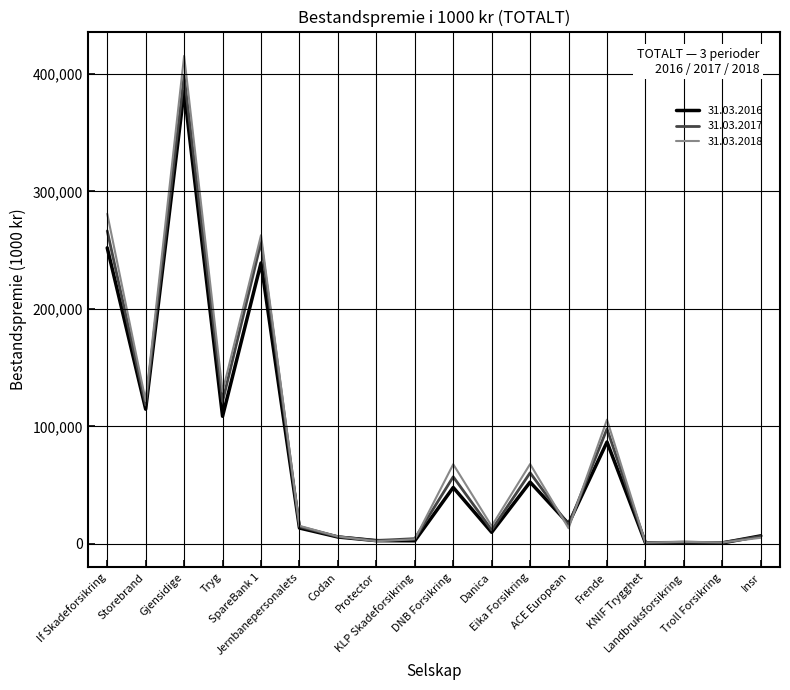

Where is 31.03.2017 nearest to the value 199741?

SpareBank 1